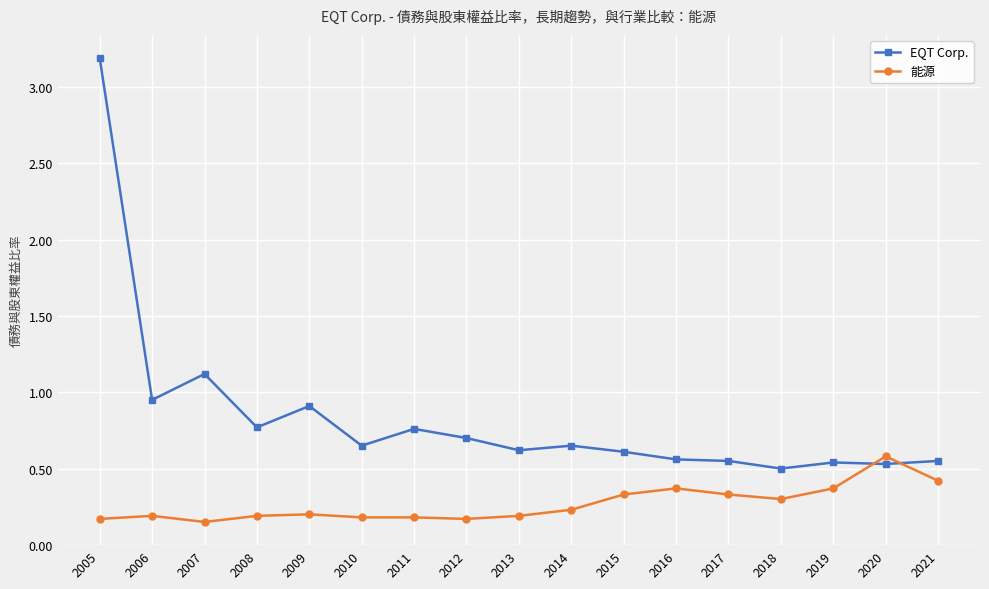

Is the value of EQT Corp. at 2018 greater than the value of 能源 at 2008?

Yes